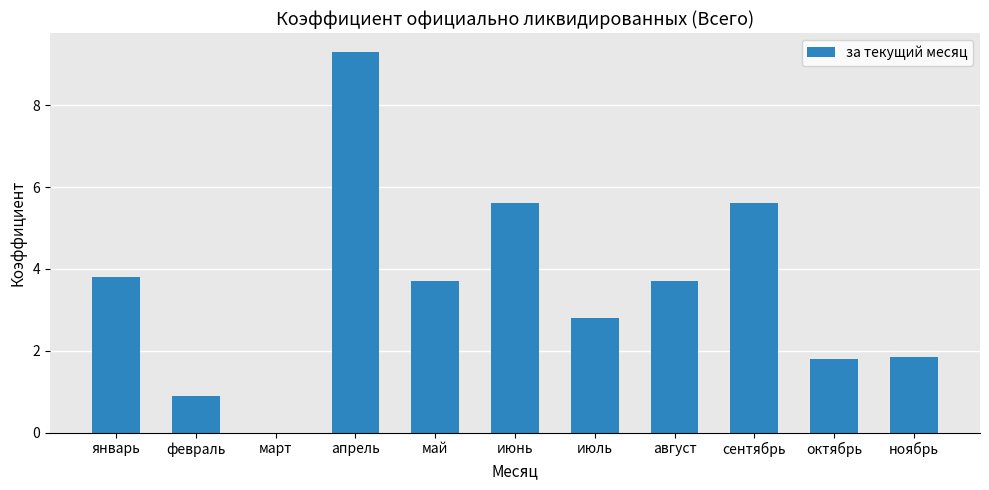

The value at январь is 3.8. True or false?

True